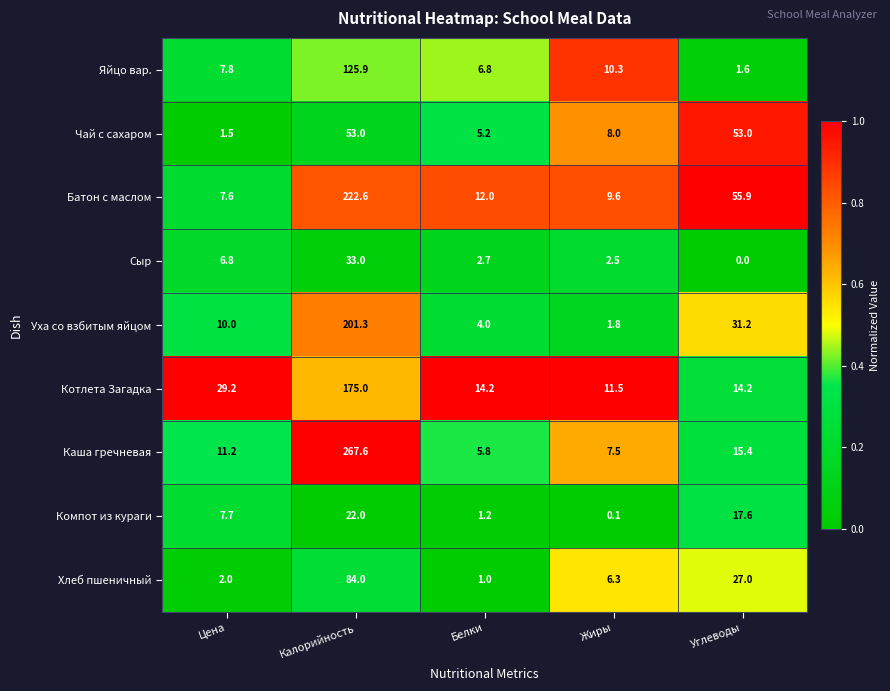

At how many categories does at least one series exceed 25?

3